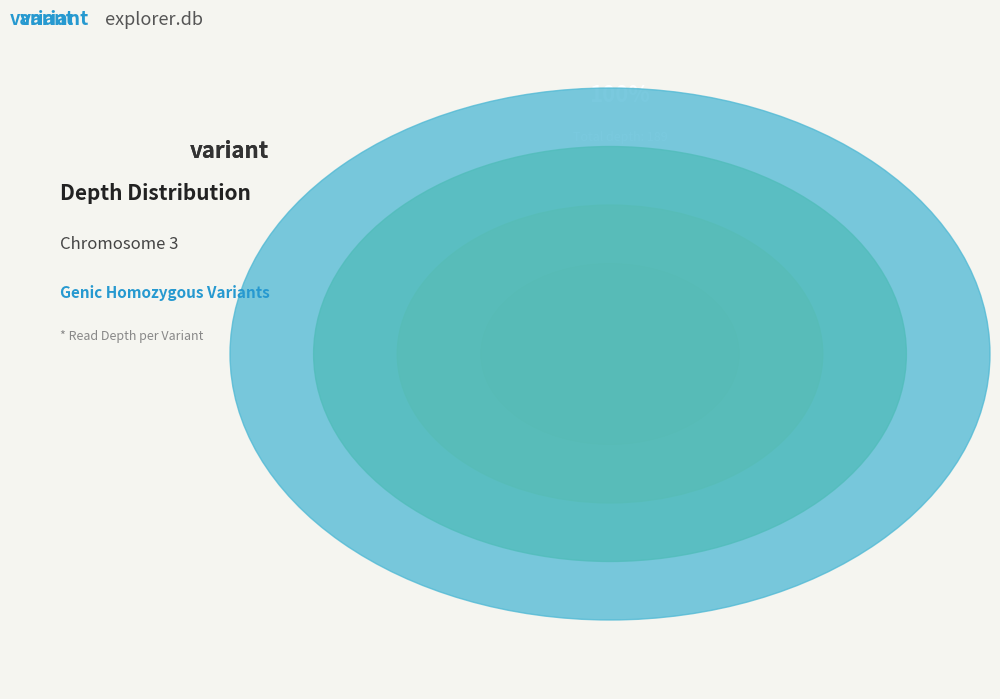

Rank the categories by value from highest to lowest.

113259371, 113254848, 113270920, 113257788, 113265697, 113252695, 113265352, 113253030